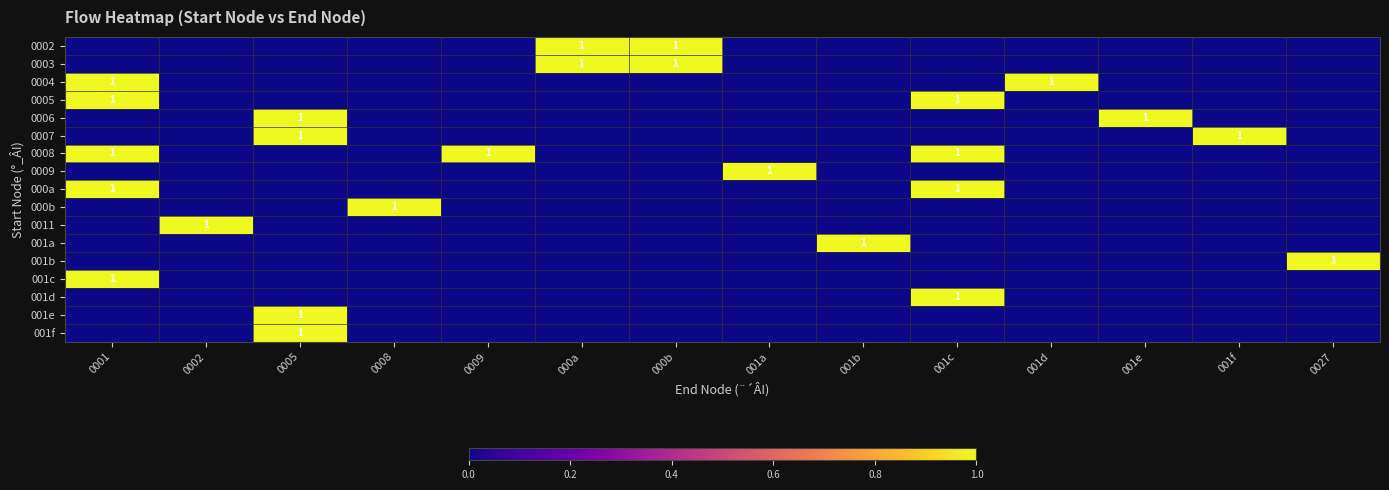

What is the difference between the maximum and minimum values in the 001d series?

1